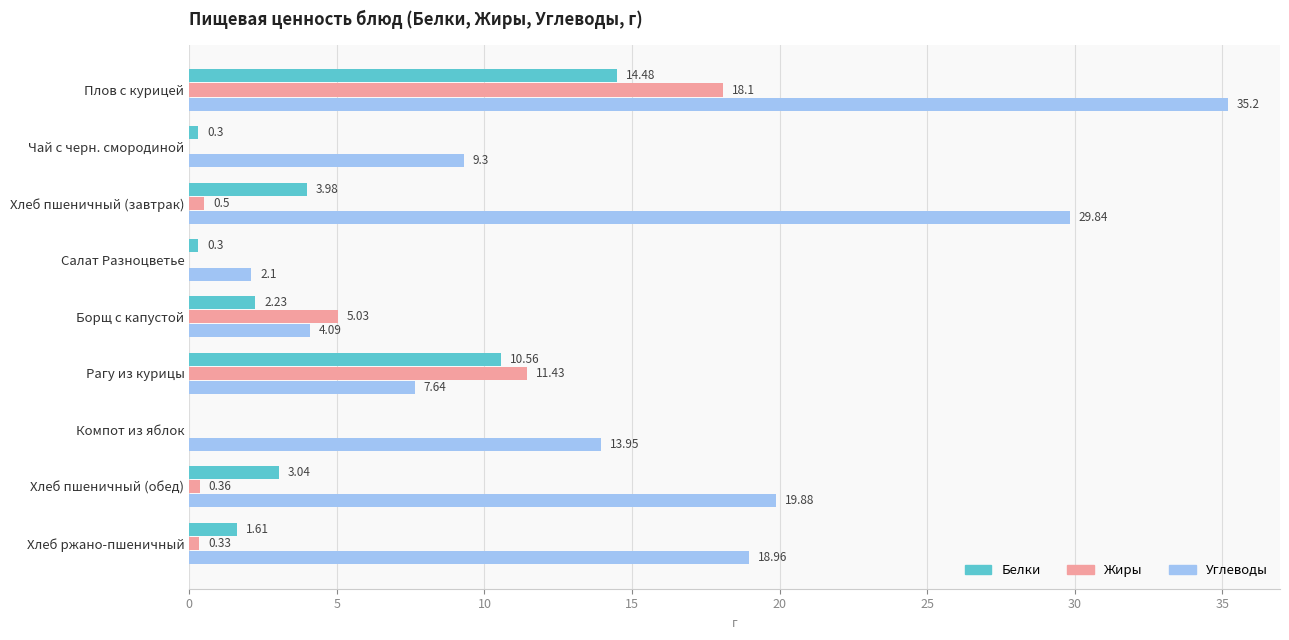

Which series has the largest total across all categories?

Углеводы